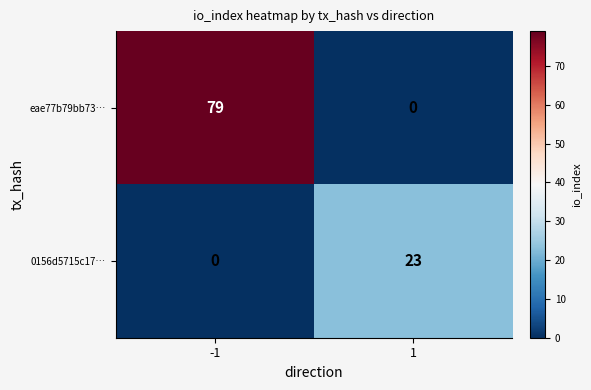

Reading left to right, extract all data points from this chart.

eae77b79bb73…: -1=79	1=0
0156d5715c17…: -1=0	1=23